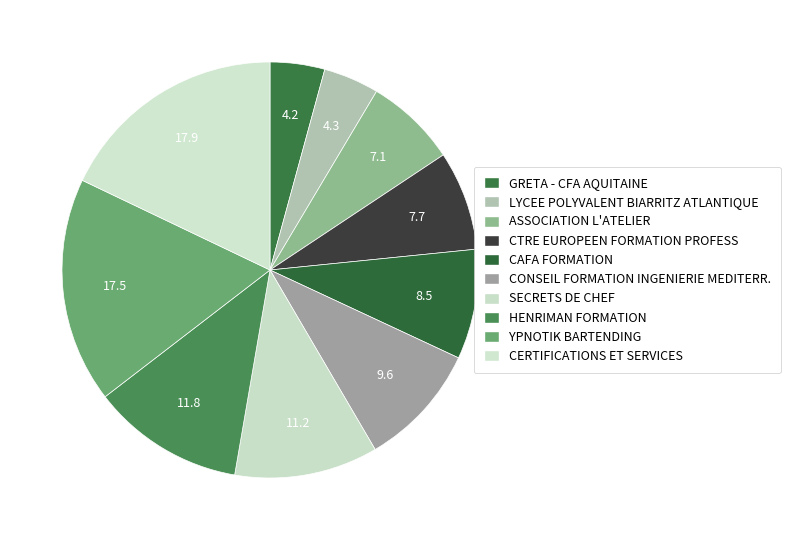

How many segments does this pie chart have?

10